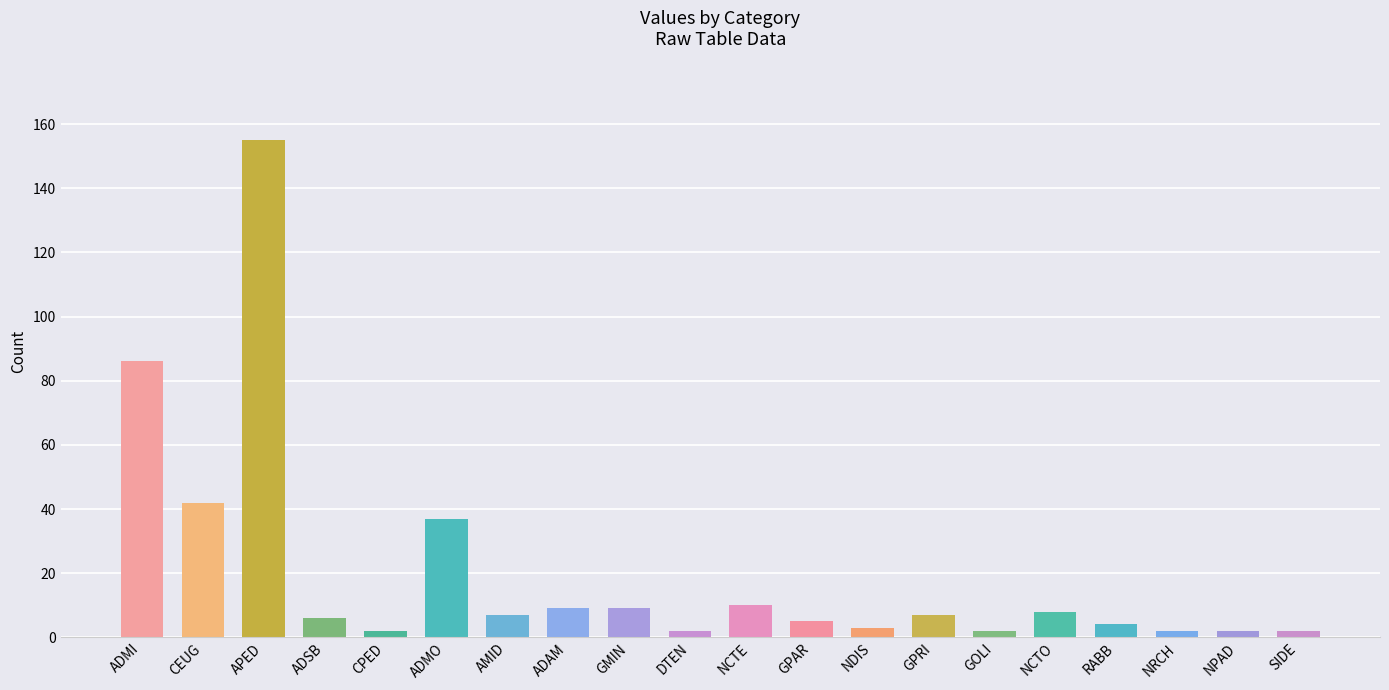

What is the average value?

20